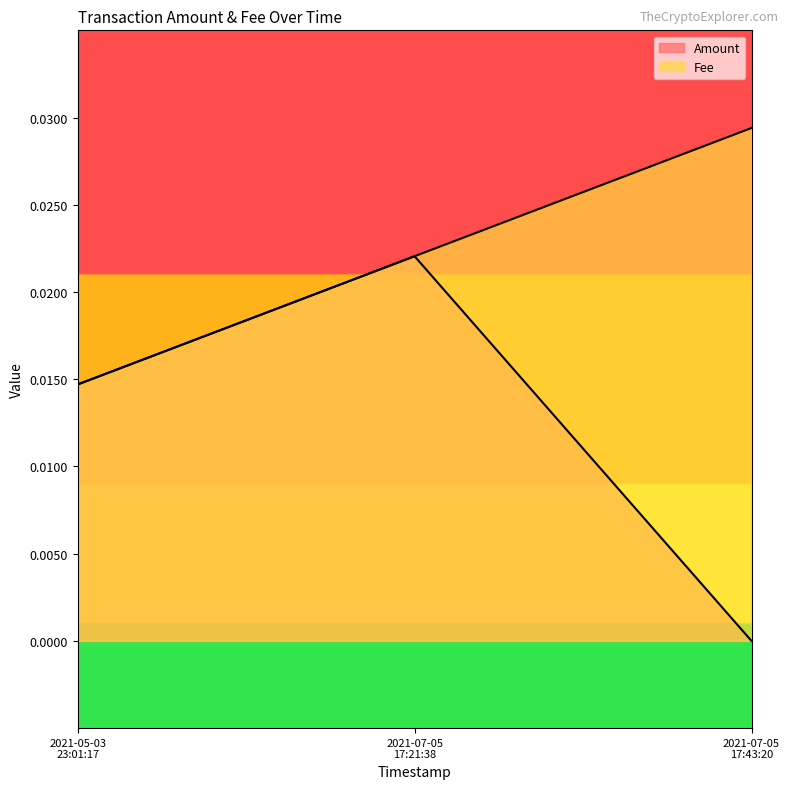

Which series has the largest total across all categories?

Fee